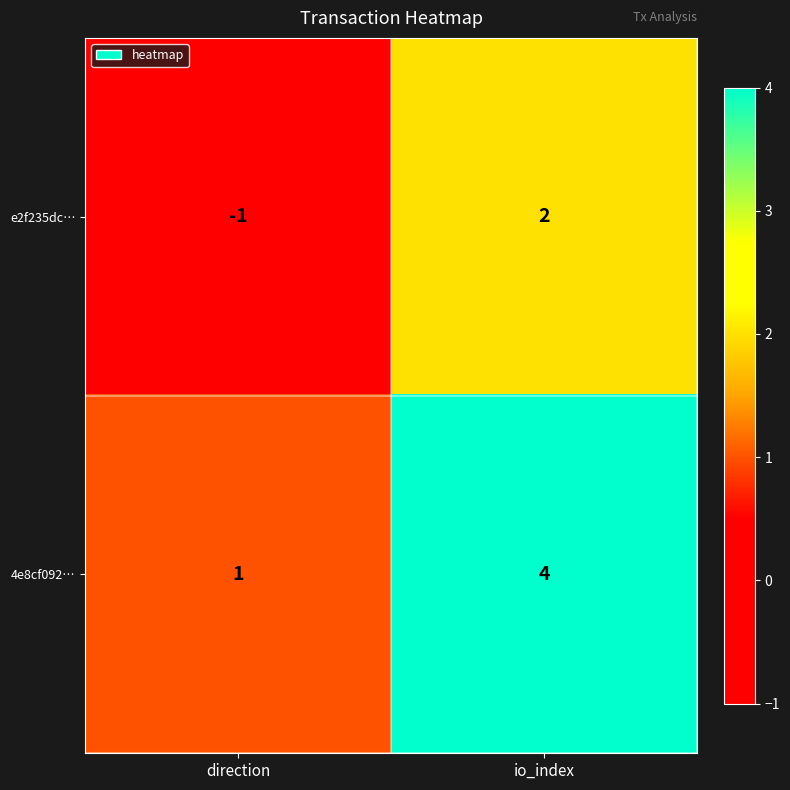

Reading left to right, what are all the values shown in this chart?

e2f235dc…: -1	2
4e8cf092…: 1	4